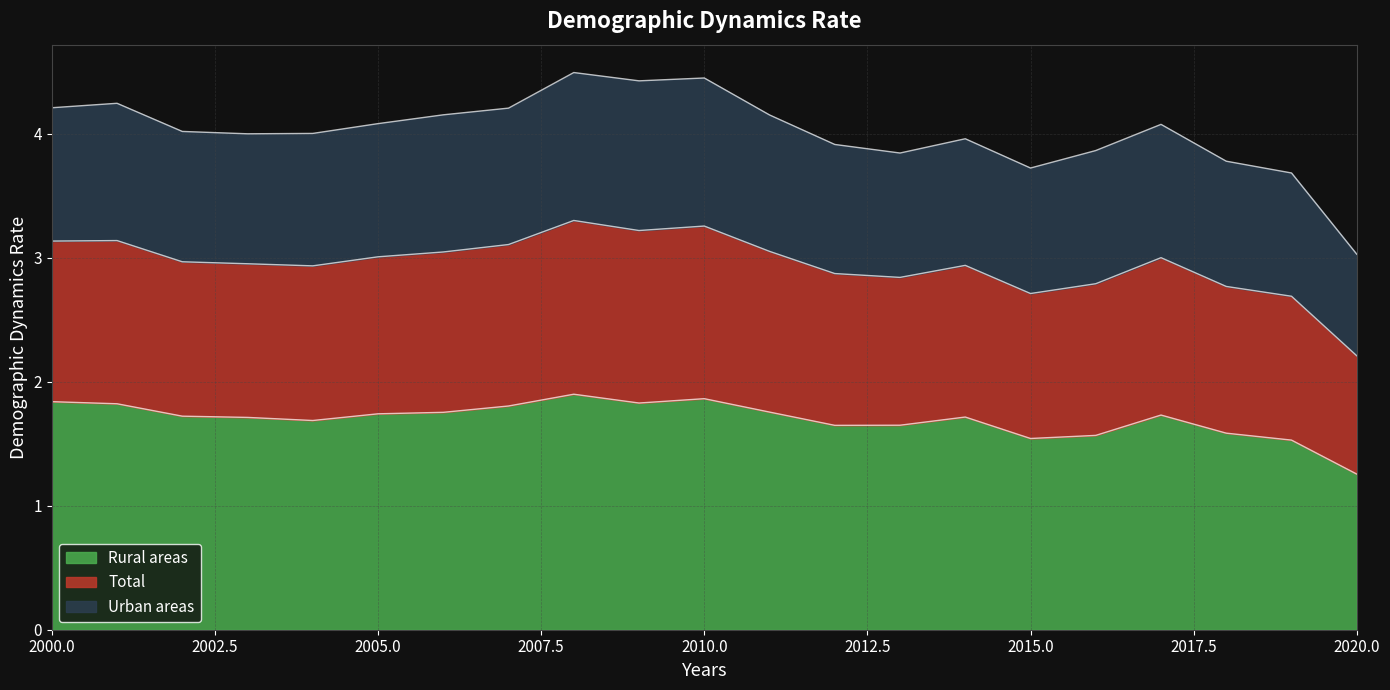

What is the maximum value for Rural areas?

1.9